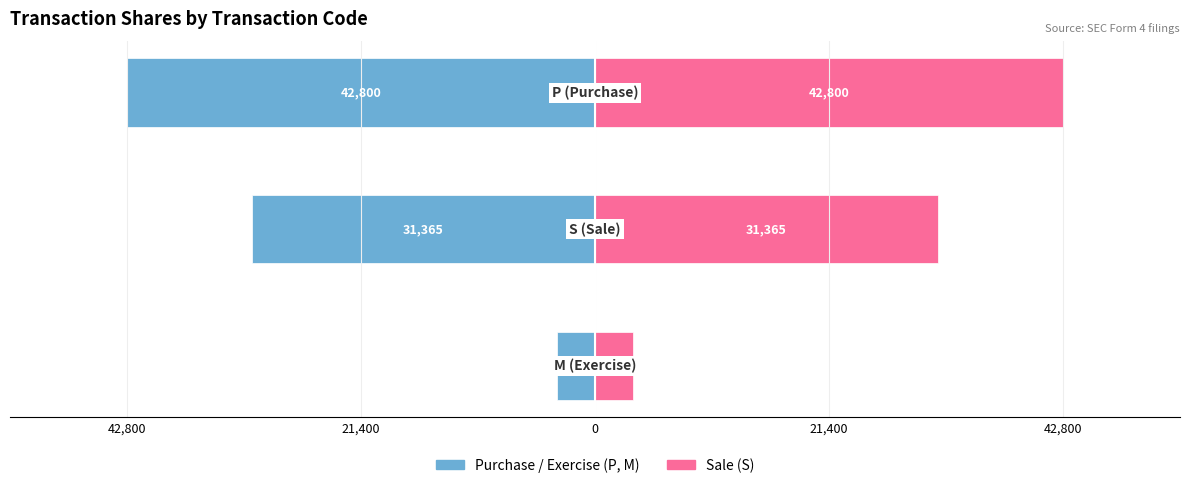

List the series in order of their overall mean, highest first.

Sale, Purchase / Exercise